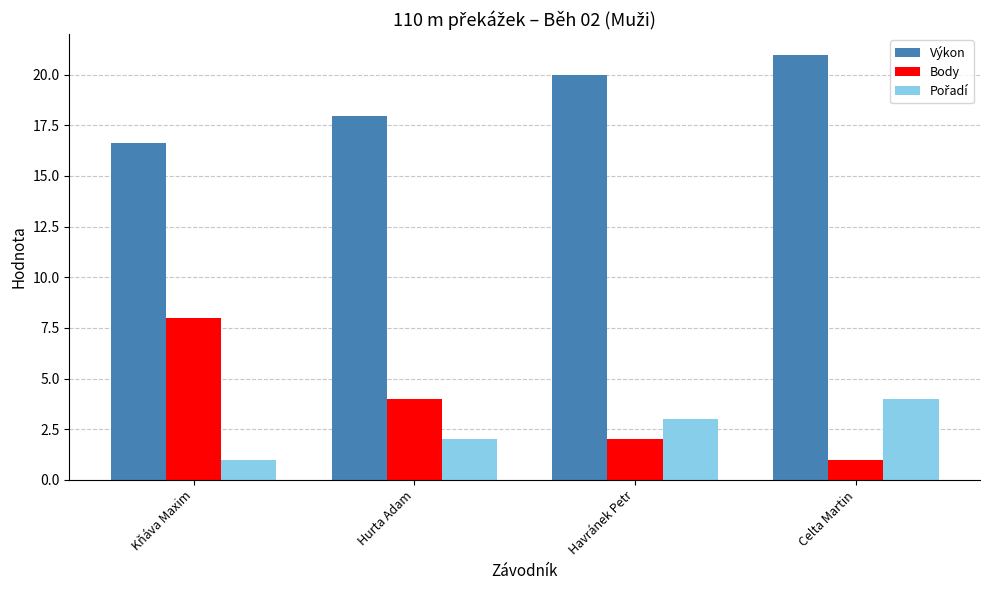

What position from the right is Celta Martin?

1